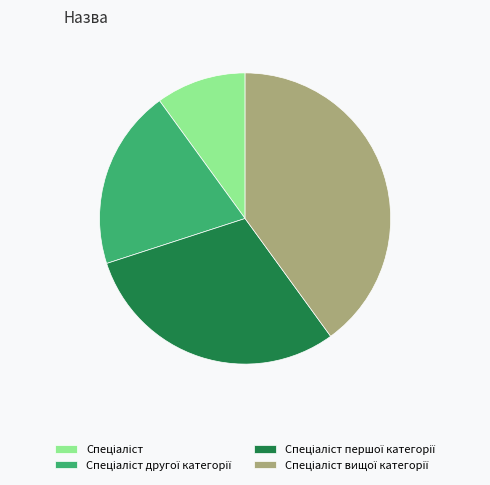

Is there any slice that represents more than half of the pie?

No